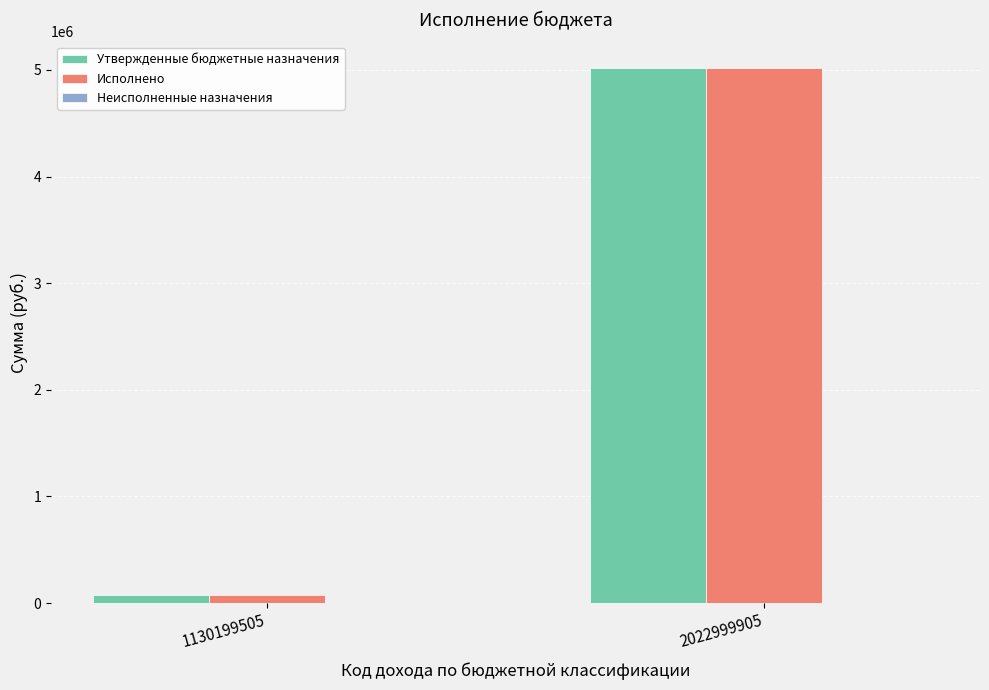

Which series changed the most between 1130199505 and 2022999905?

Утвержденные бюджетные назначения